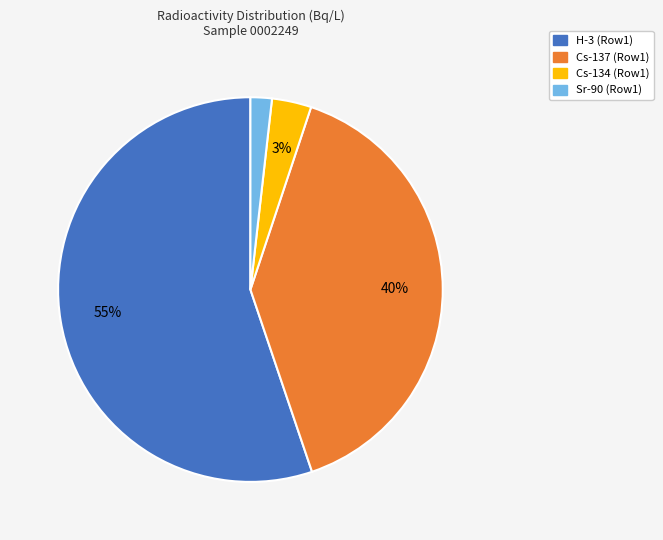

How many segments does this pie chart have?

4